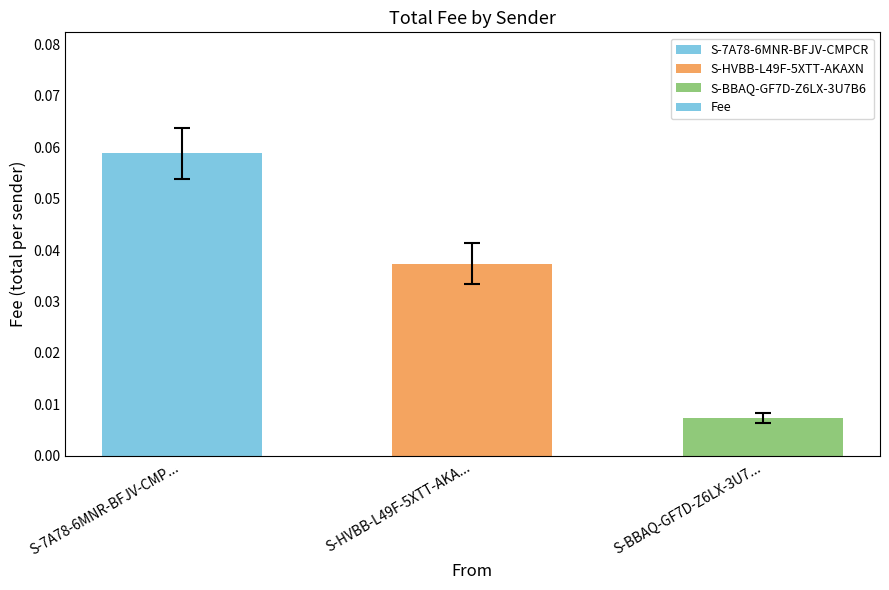

At which category does the chart reach its peak across all series?

S-7A78-6MNR-BFJV-CMP...